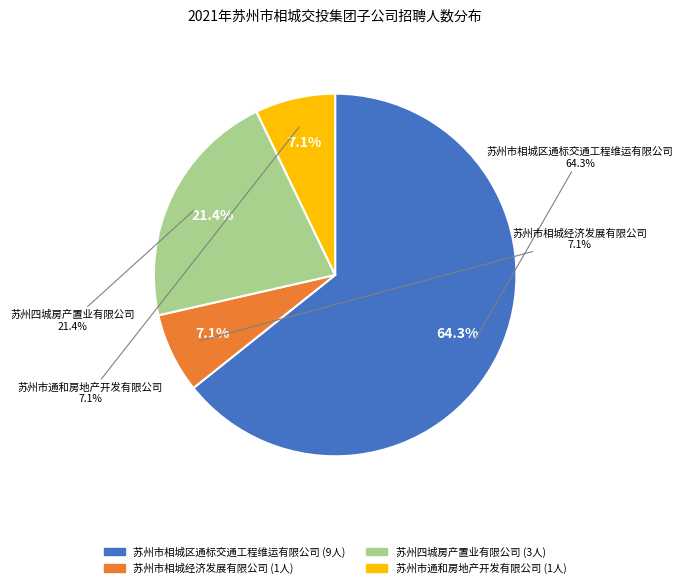

What is the change in value from 苏州市相城区通标交通工程维运有限公司 to 苏州四城房产置业有限公司?

-6